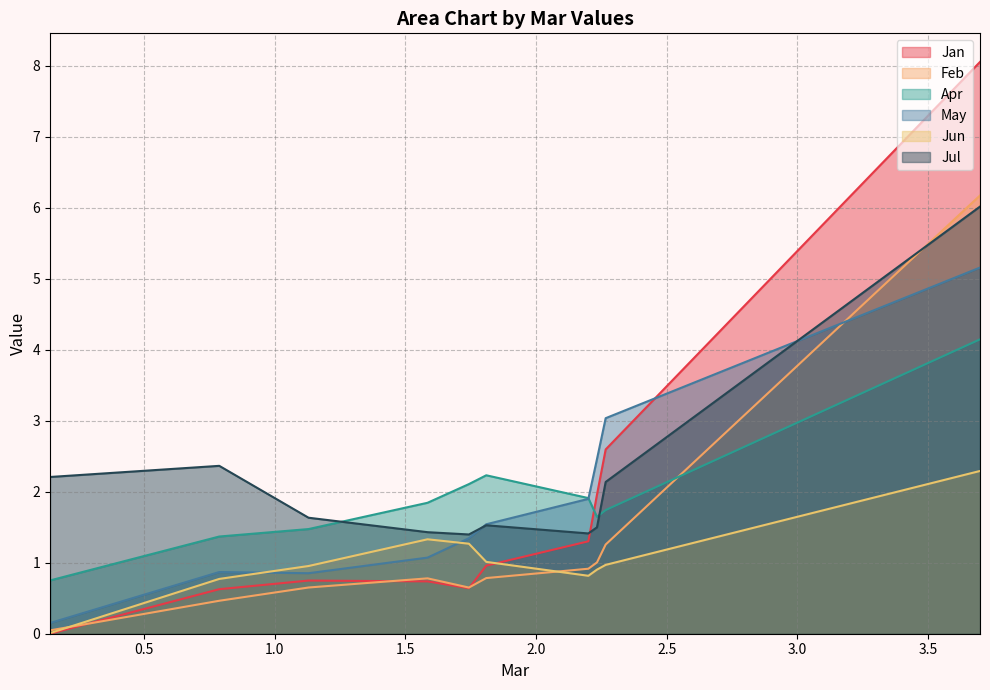

Which series has the largest range (max minus min)?

Jan